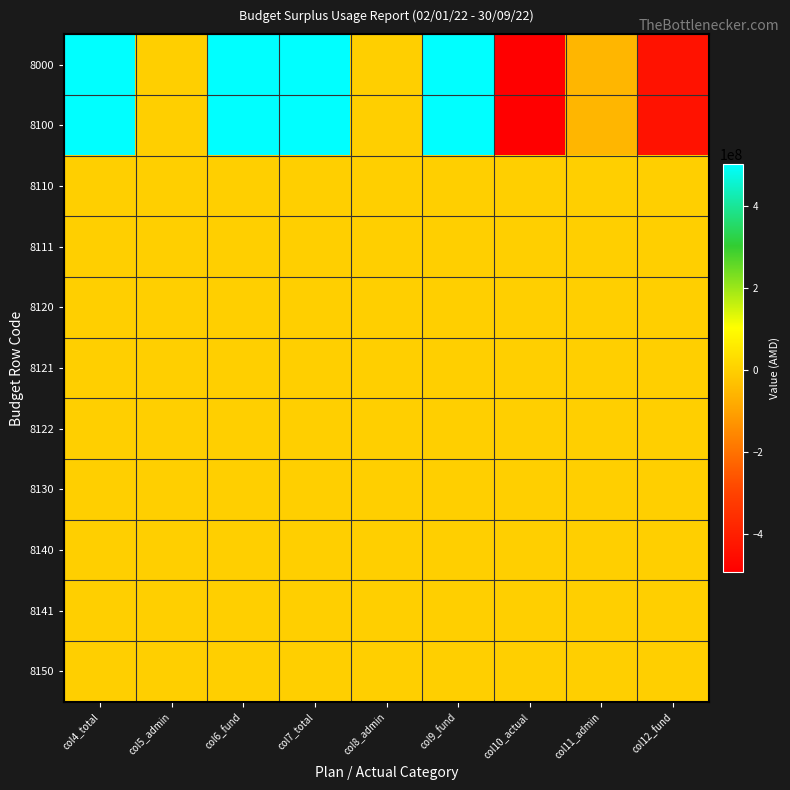

List the series in order of their peak value, lowest first.

8110, 8111, 8120, 8121, 8122, 8130, 8140, 8141, 8150, 8000, 8100